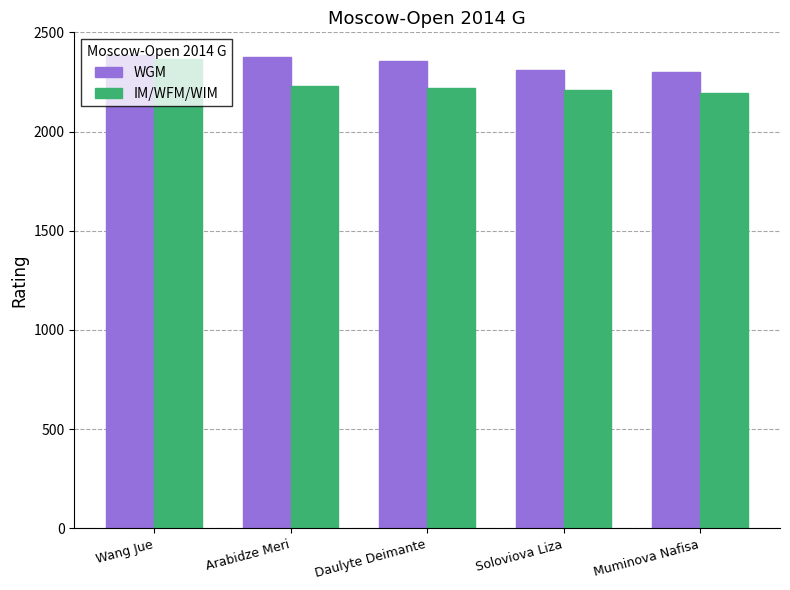

Does the chart contain stacked bars?

No